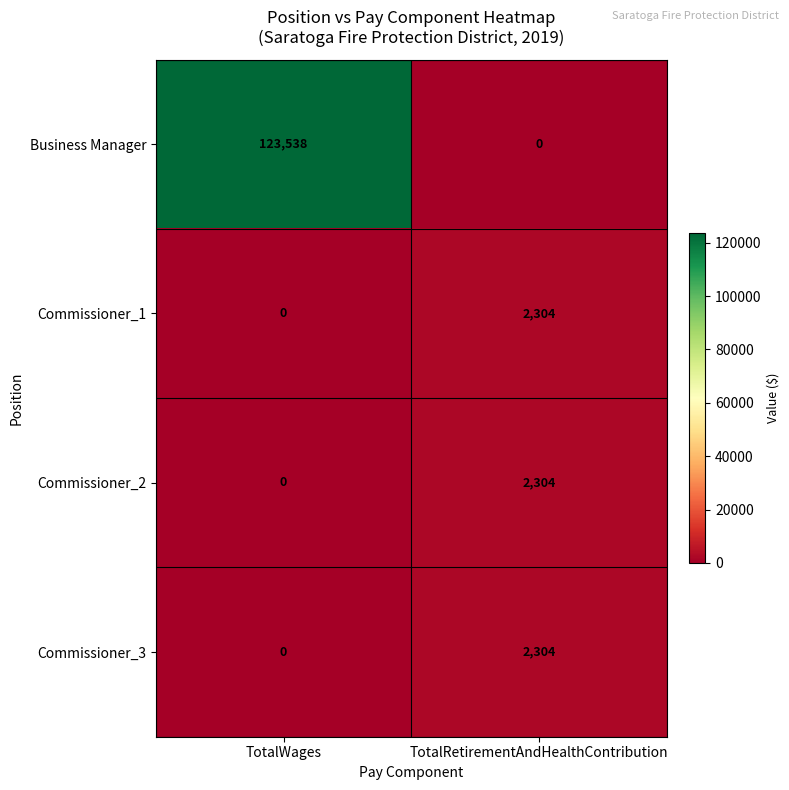

What is the spread (max minus min) of values at TotalWages?

123538